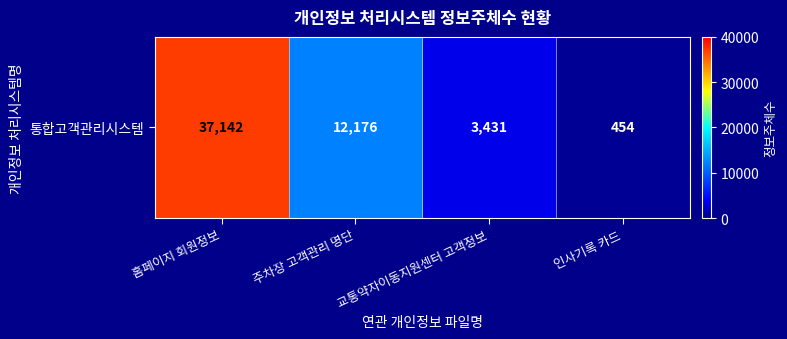

List the labels in order of value, largest first.

홈페이지 회원정보, 주차장 고객관리 명단, 교통약자이동지원센터 고객정보, 인사기록 카드